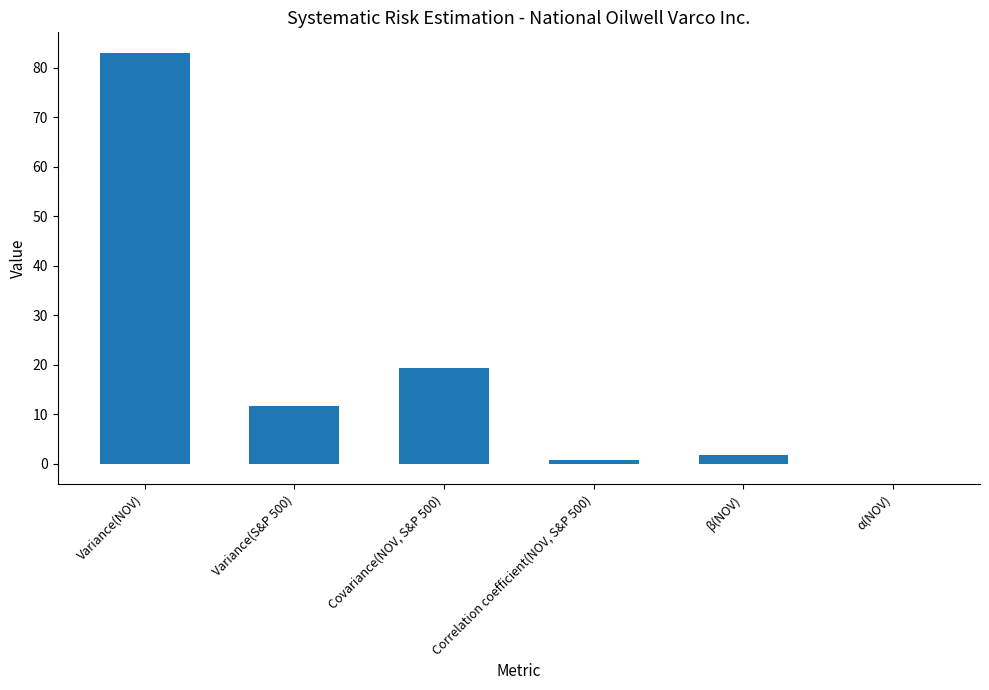

At which label does the data first exceed 11?

Variance(NOV)